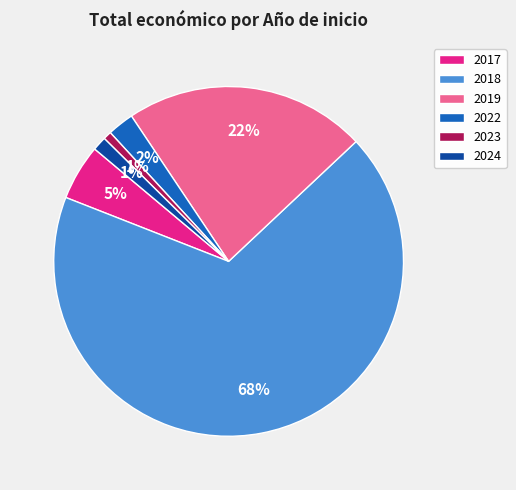

Does any single category account for the majority?

Yes